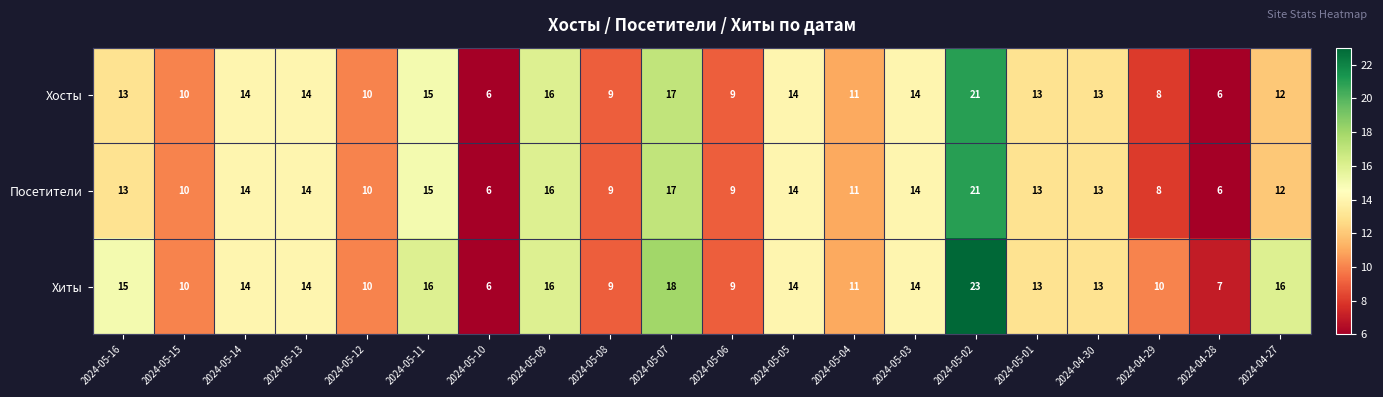

How many data points does each series have?

20